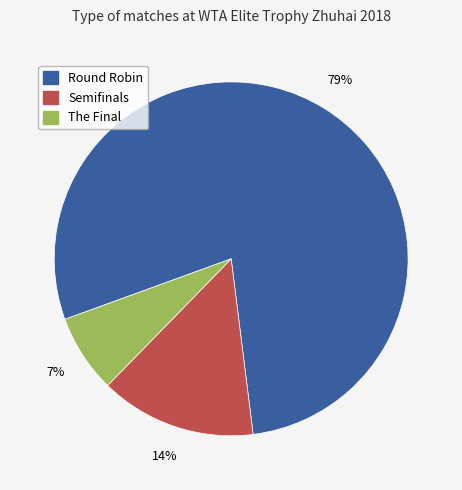

To the nearest percent, what is the combined percentage of Semifinals and The Final?

21%